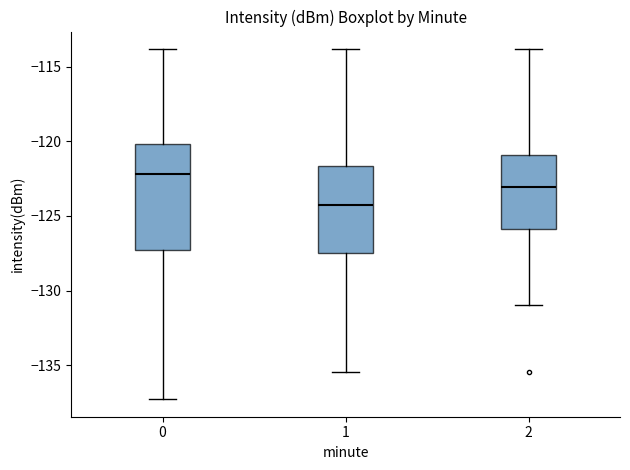

Which box has the lowest median line?

1